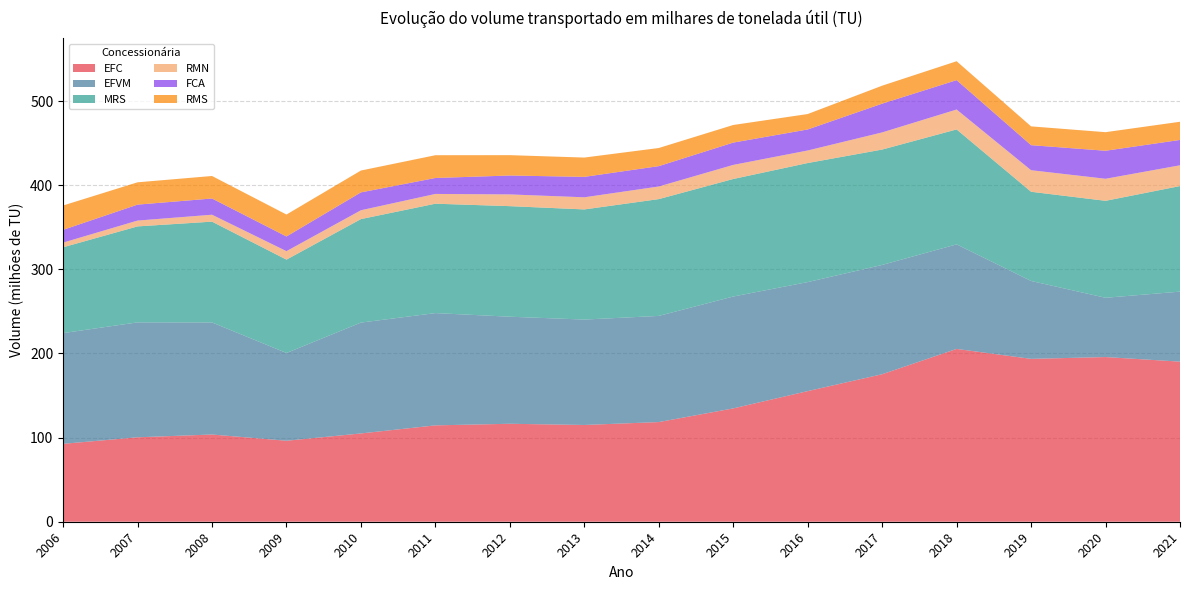

Reading left to right, list all the values displayed in this chart.

EFC: 2006=92591375	2007=100360971	2008=103670299	2009=96267112	2010=104948978	2011=114542871	2012=116428388	2013=115005956	2014=118454346	2015=134713142	2016=155252299	2017=175332542	2018=205406565	2019=193571861	2020=195737931	2021=190300204
EFVM: 2006=131620393	2007=136604471	2008=133211238	2009=104317371	2010=131755448	2011=133462239	2012=127267984	2013=125295959	2014=126184882	2015=132975557	2016=129600995	2017=129907270	2018=124271701	2019=92617231	2020=70460106	2021=83206854
MRS: 2006=101998455	2007=114064010	2008=119798853	2009=110954343	2010=123029840	2011=130008549	2012=131403983	2013=130906315	2014=138826721	2015=139695191	2016=141501190	2017=137126159	2018=136609931	2019=106010135	2020=115249230	2021=125466371
RMN: 2006=5551460	2007=6928317	2008=8232121	2009=10071713	2010=10498401	2011=11610509	2012=13952001	2013=14416259	2014=15009695	2015=16747304	2016=14906293	2017=20387333	2018=23665221	2019=25632214	2020=26194944	2021=24699458
FCA: 2006=15176527	2007=18957110	2008=19280262	2009=17454777	2010=21242375	2011=18958391	2012=22471121	2013=24290141	2014=24192198	2015=26511649	2016=24992690	2017=34185833	2018=34936938	2019=29772389	2020=33308694	2021=30132507
RMS: 2006=28941711	2007=26535767	2008=26762799	2009=26073017	2010=25975139	2011=27067249	2012=24191901	2013=22939727	2014=21554092	2015=20937791	2016=18344689	2017=21354460	2018=22471440	2019=22328706	2020=22079339	2021=21612814